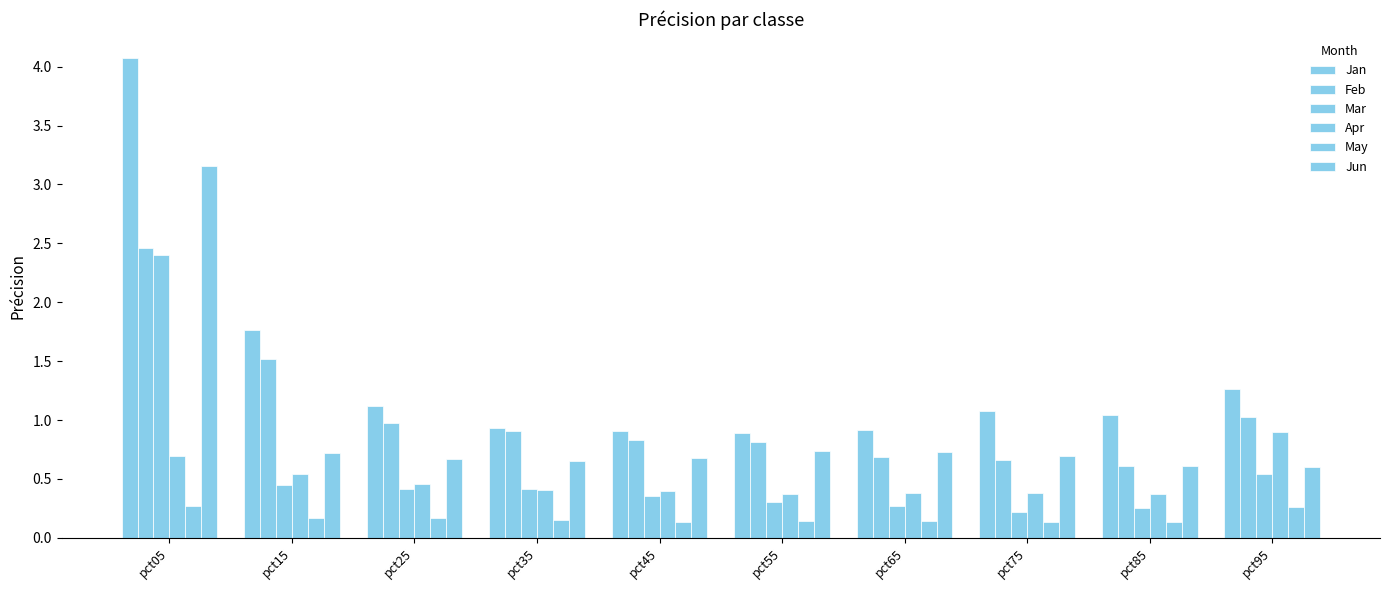

What is the total value across all series at pct45?

3.3